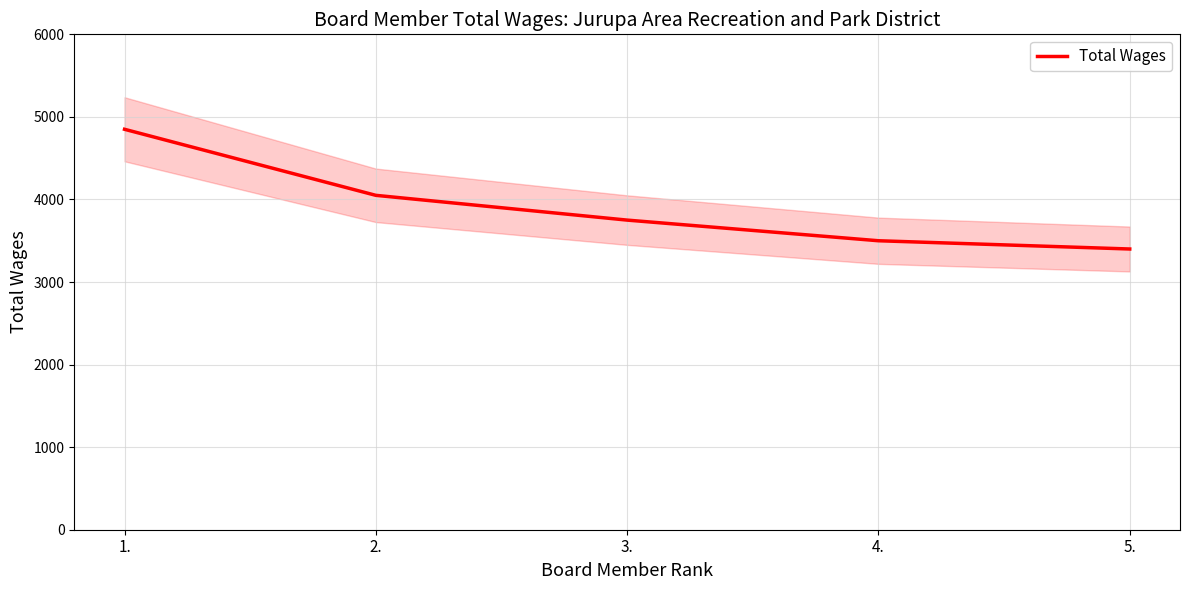

At which label does the data first exceed 3750?

1.